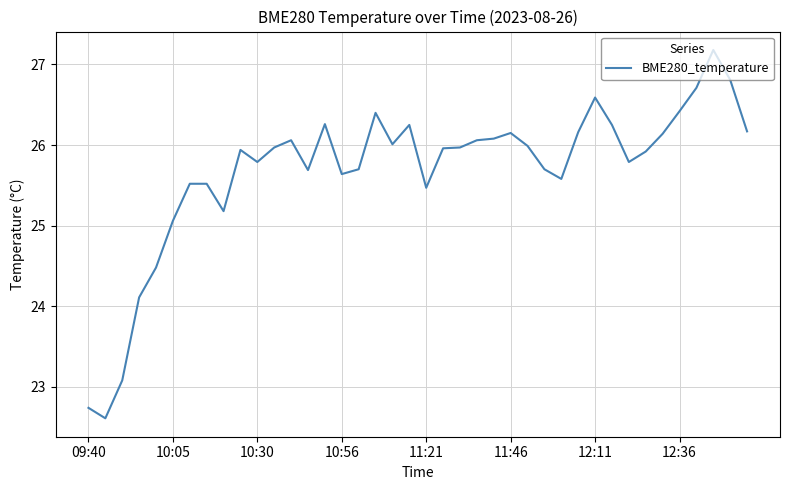

What is the minimum value shown in the chart?

22.6